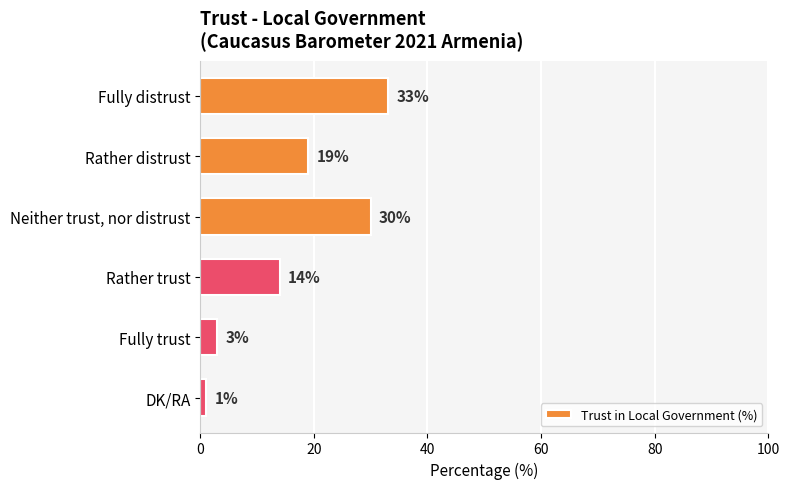

What is the change in value from Rather trust to DK/RA?

-13